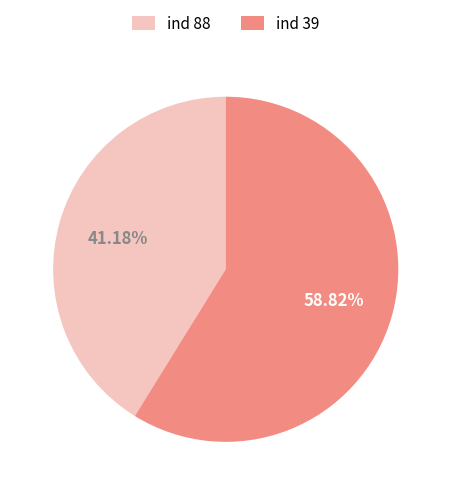

Which slice represents more than half of the pie?

ind 39